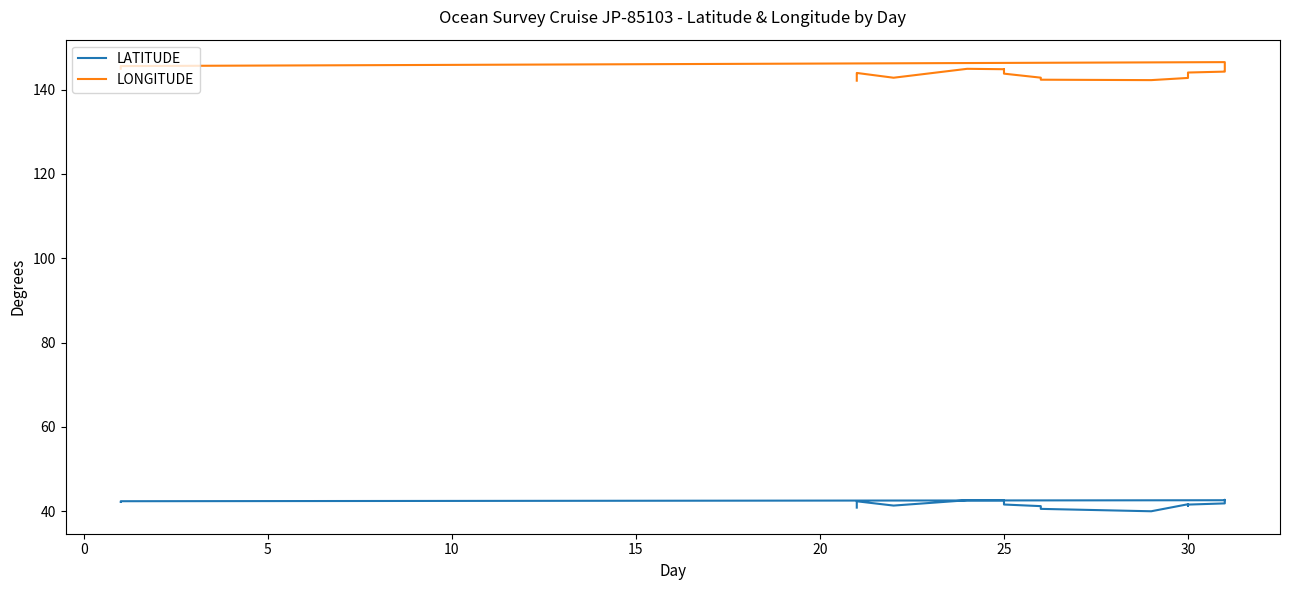

Rank the series by their average value, from highest to lowest.

LONGITUDE, LATITUDE